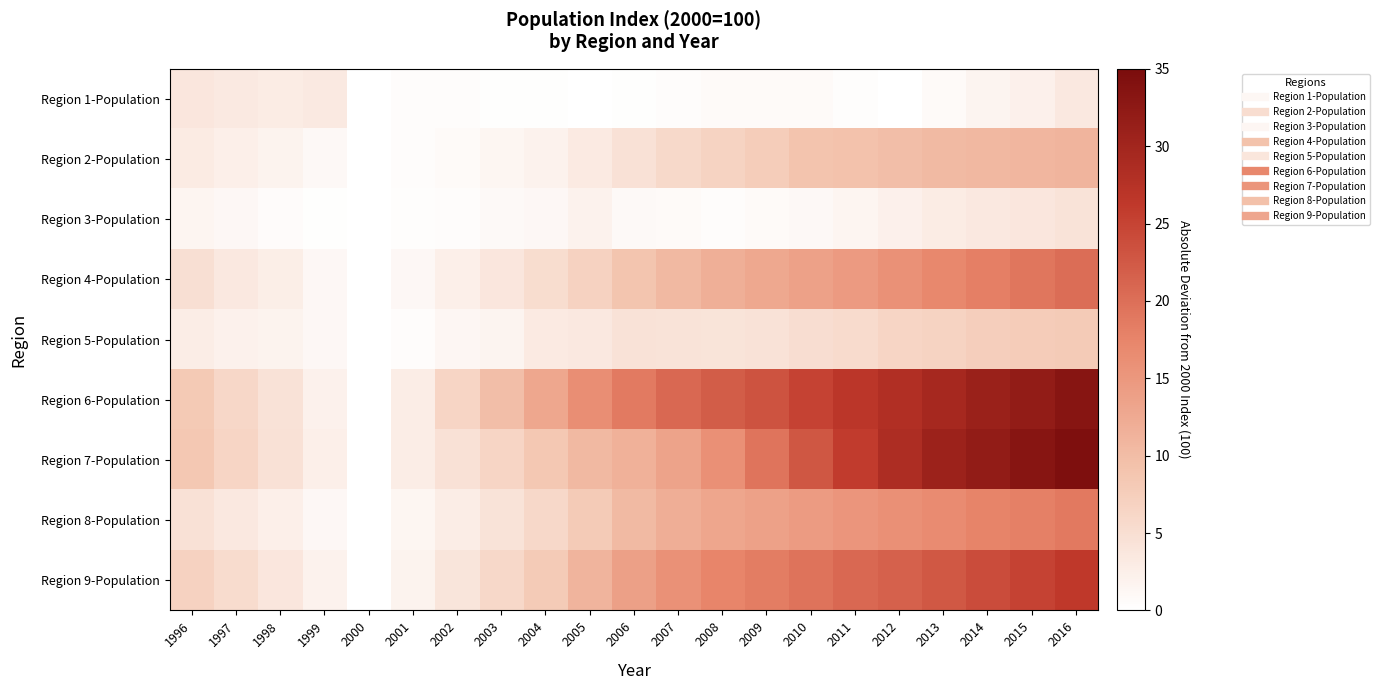

At how many categories does at least one series exceed 30?

4